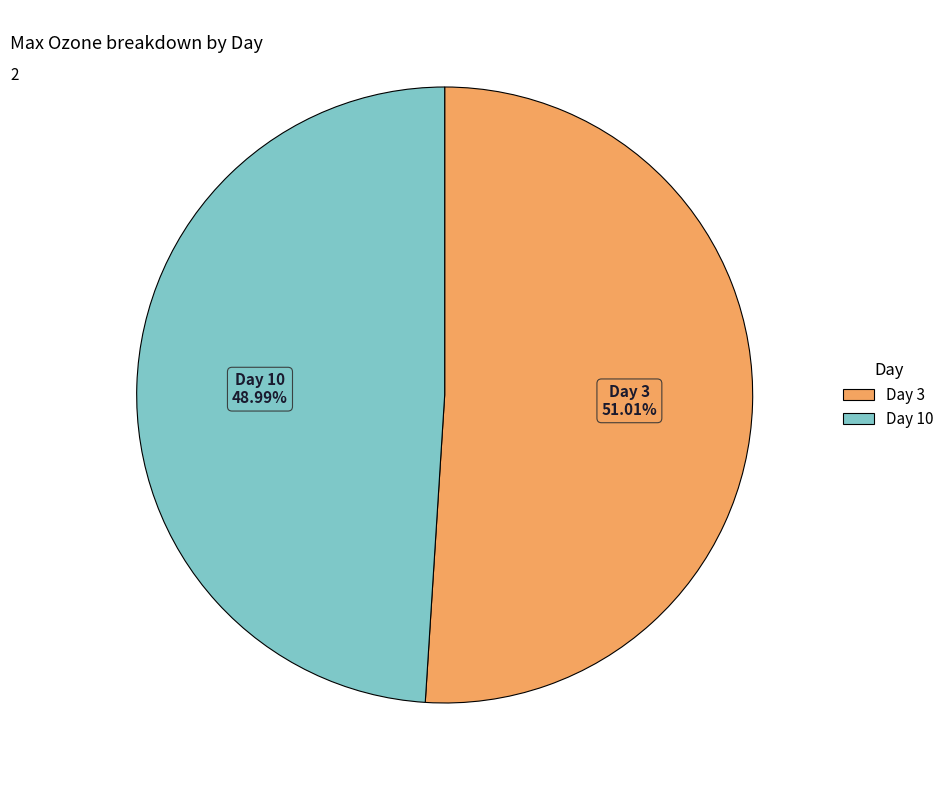

What percentage is NOT represented by Day 10?

51.0%